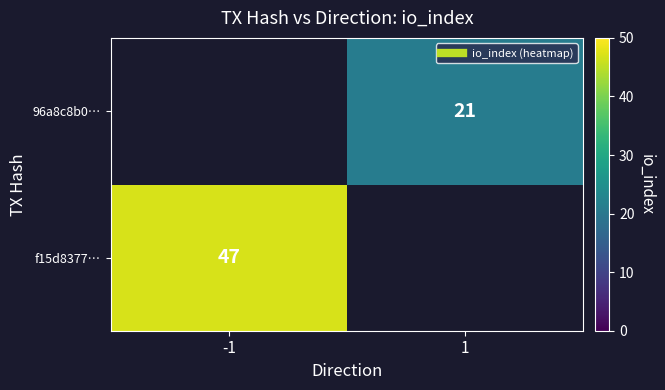

Rank the categories by f15d8377… value from lowest to highest.

-1, 1